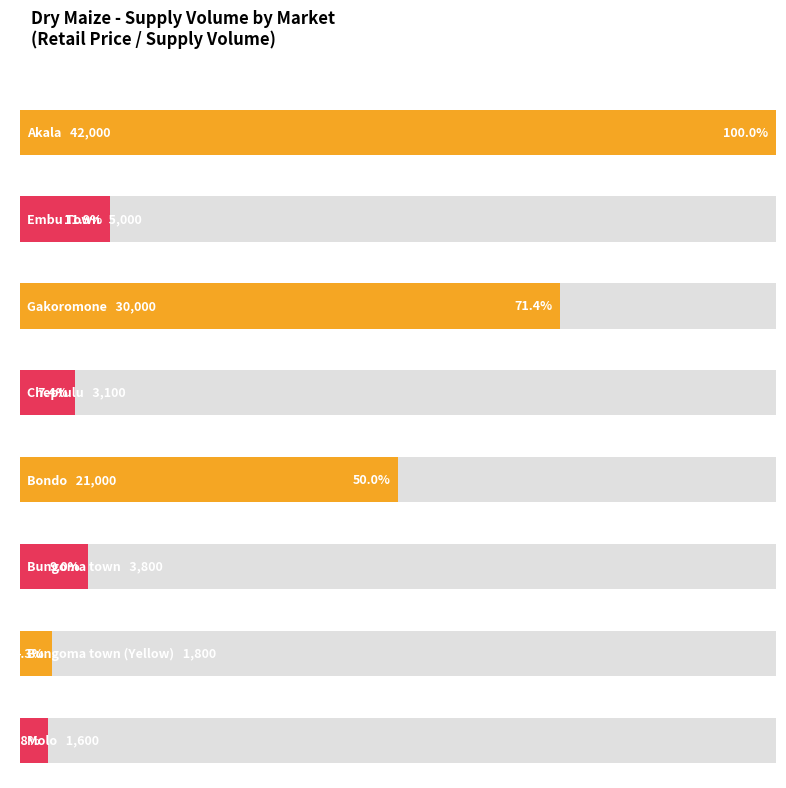

What is the difference between the maximum and second lowest values?

40200